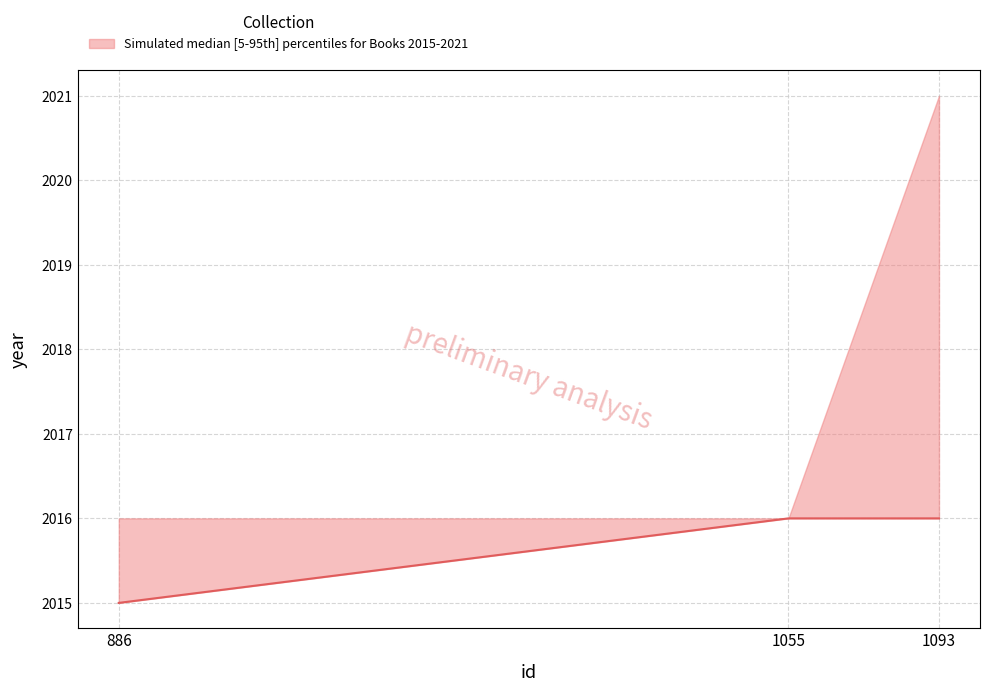

Where is the data nearest to the value 2018?

1055